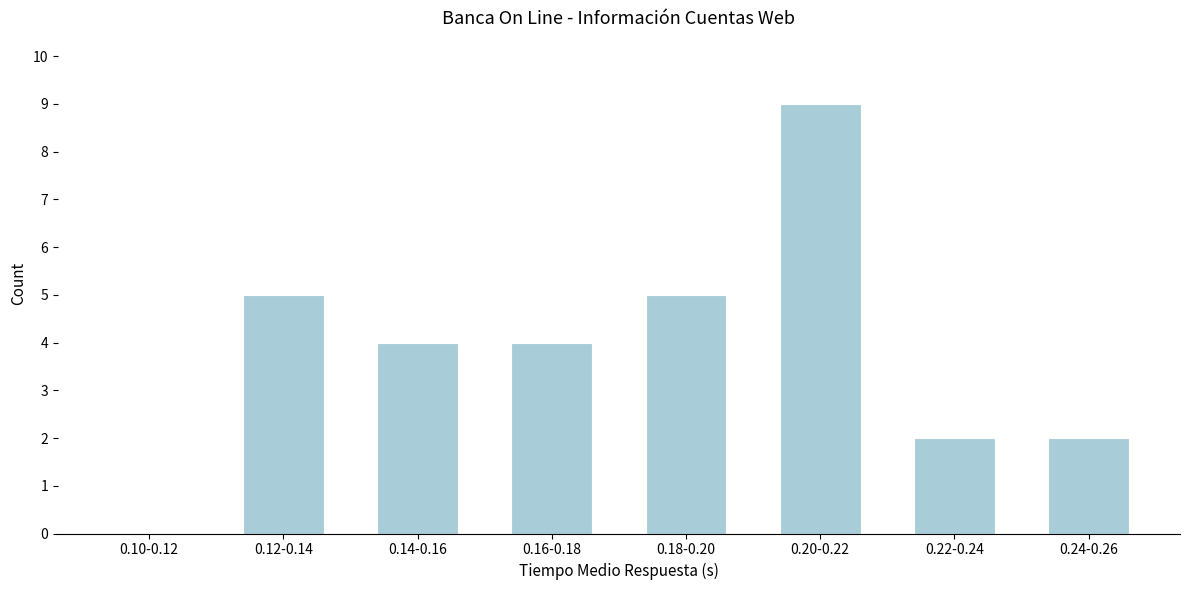

Reading left to right, extract all data points from this chart.

0.10-0.12=0	0.12-0.14=5	0.14-0.16=4	0.16-0.18=4	0.18-0.20=5	0.20-0.22=9	0.22-0.24=2	0.24-0.26=2